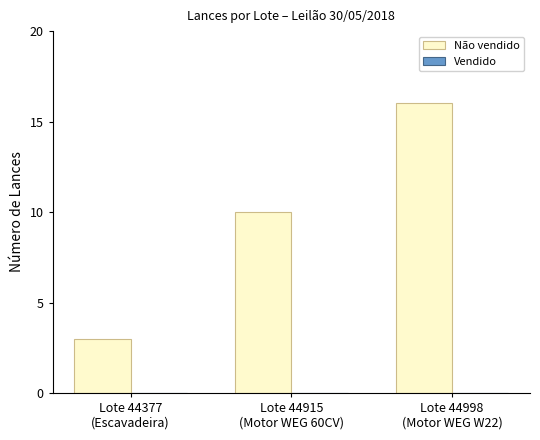

What is the minimum value shown in the chart?

3